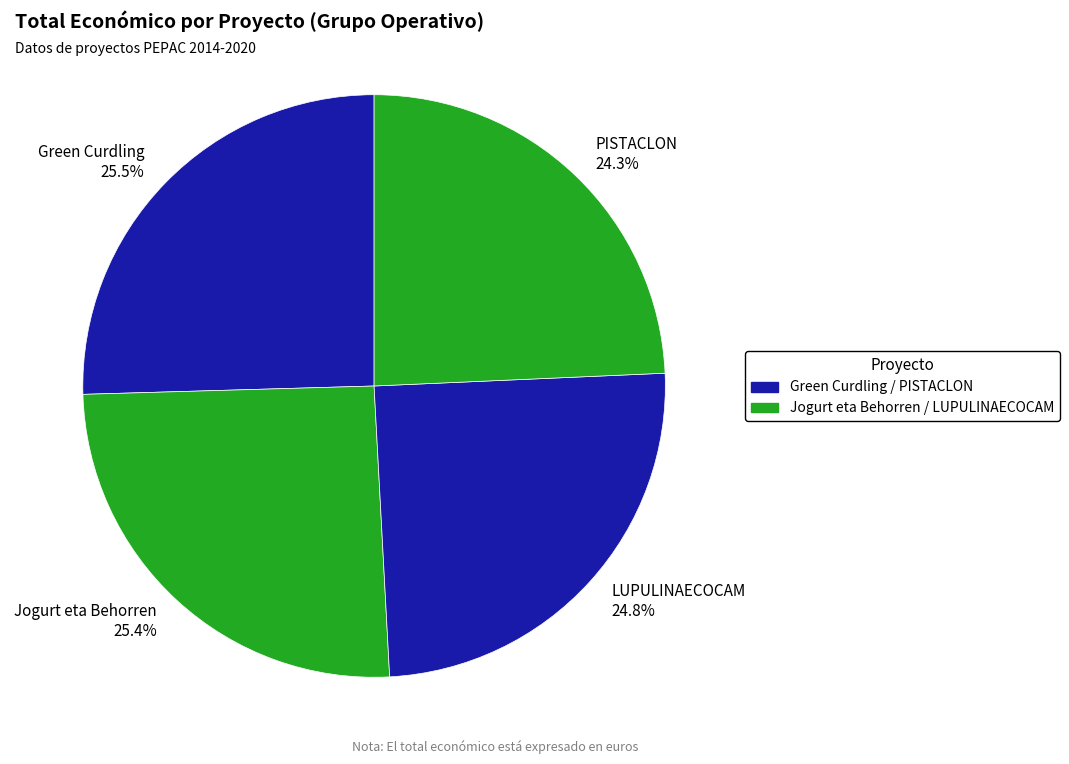

True or false: Jogurt eta Behorren accounts for 25% of the total.

True